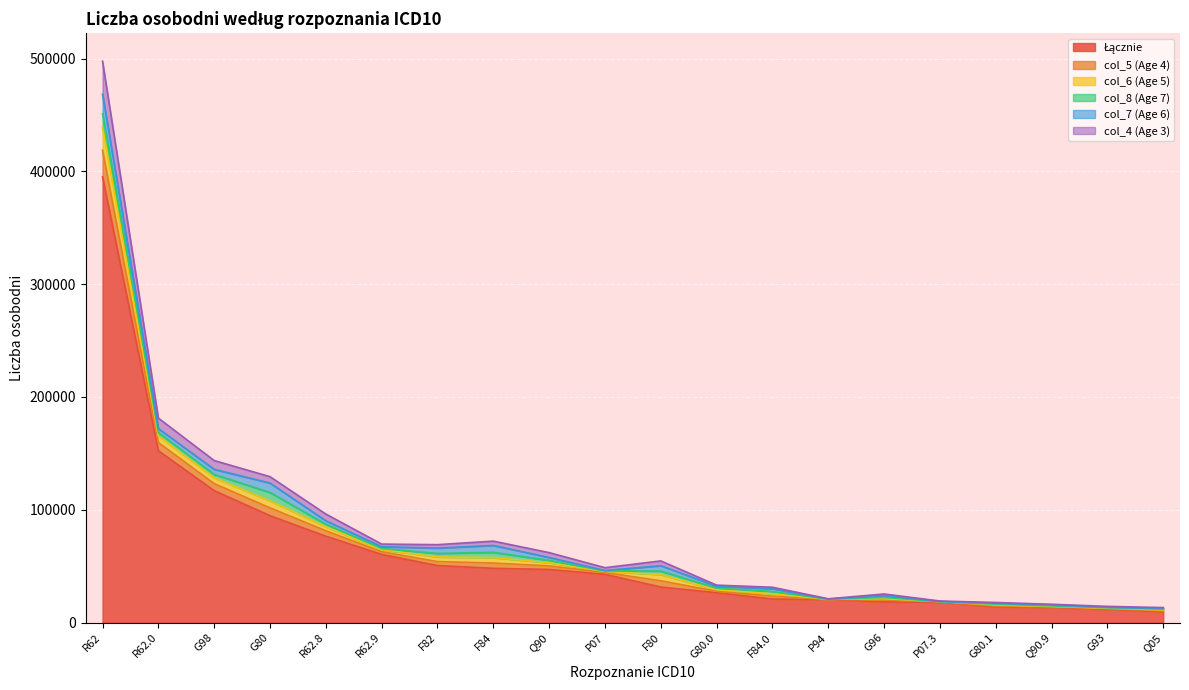

At which category is the sum across all series the highest?

R62